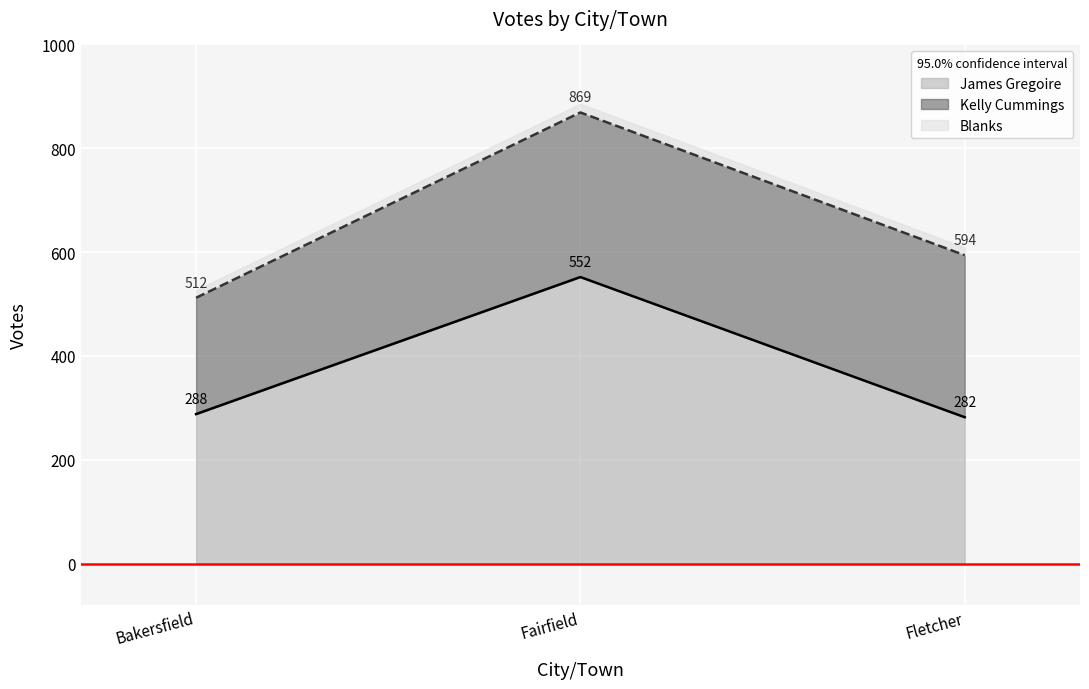

The value of Total Votes Cast at Bakersfield is 782. True or false?

False